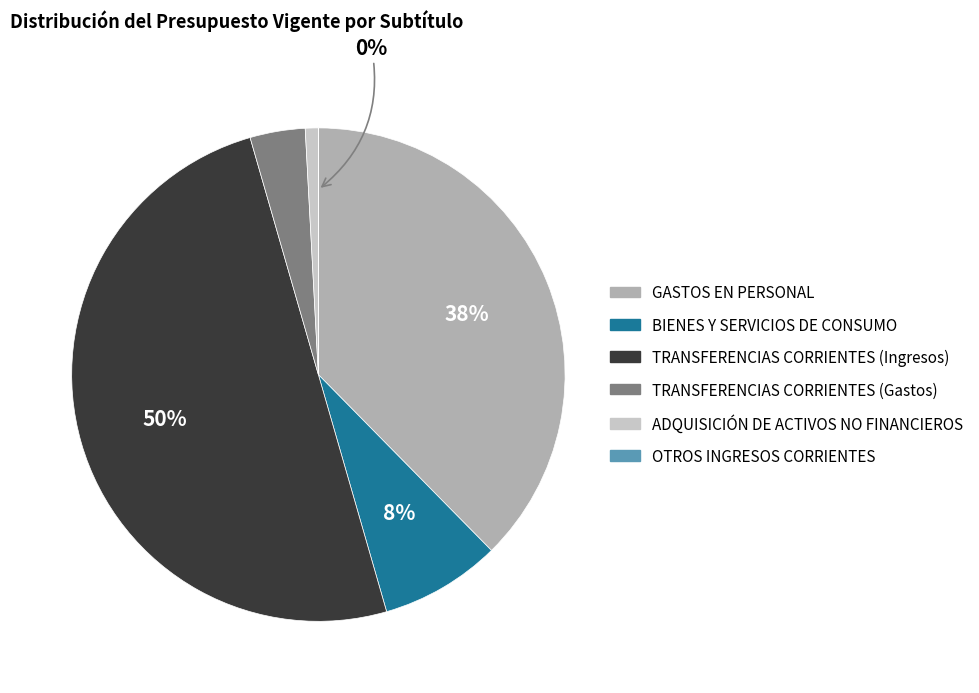

Which has a higher value, BIENES Y SERVICIOS DE CONSUMO or ADQUISICIÓN DE ACTIVOS NO FINANCIEROS?

BIENES Y SERVICIOS DE CONSUMO